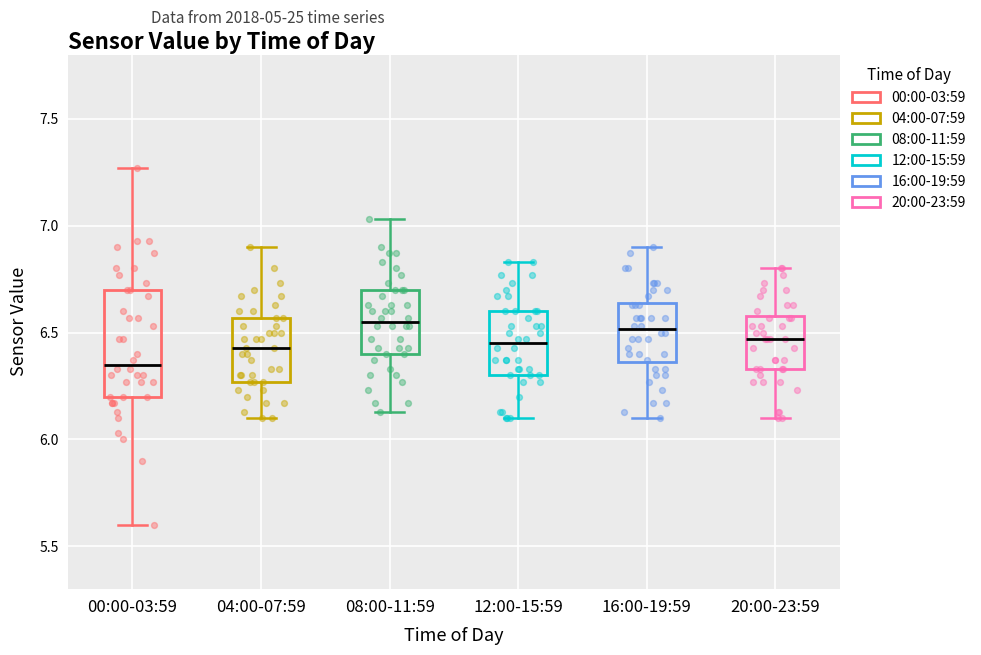

Reading left to right, transcribe this box plot: for each box, give where its median line is, the range the box spans, and where its two whiskers end, as read against the y-axis. The values are not printed on the chart, so give them approximately, as read against the axis.

00:00-03:59: median 6.35, box 6.20 to 6.70, whiskers 5.60 to 7.25
04:00-07:59: median 6.45, box 6.25 to 6.55, whiskers 6.10 to 6.90
08:00-11:59: median 6.55, box 6.40 to 6.70, whiskers 6.15 to 7.05
12:00-15:59: median 6.45, box 6.30 to 6.60, whiskers 6.10 to 6.85
16:00-19:59: median 6.50, box 6.35 to 6.65, whiskers 6.10 to 6.90
20:00-23:59: median 6.45, box 6.35 to 6.60, whiskers 6.10 to 6.80